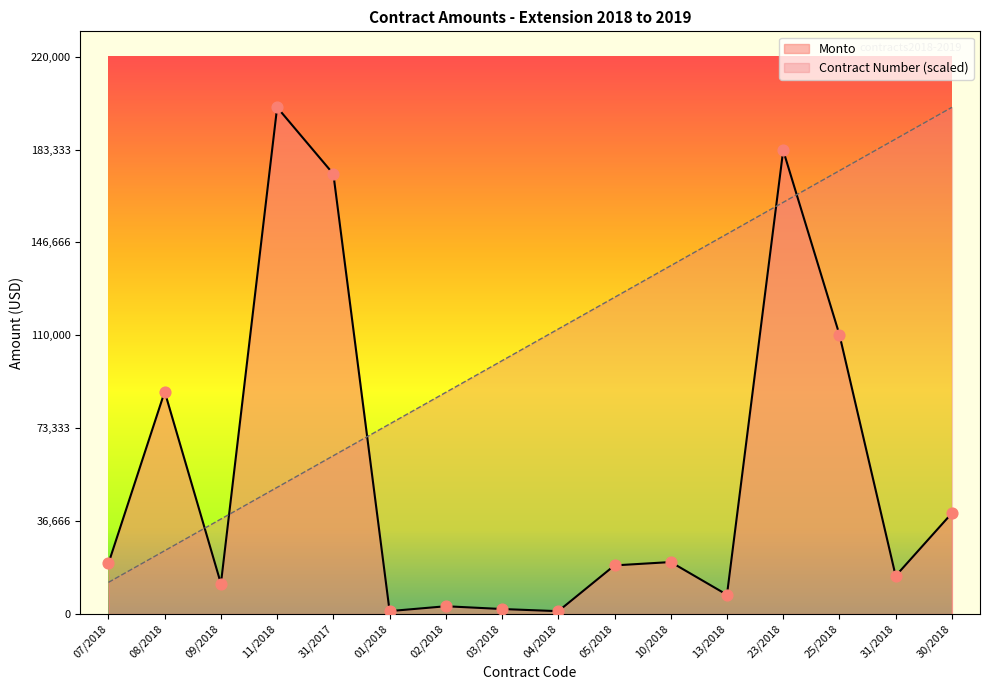

Which series has the widest spread of Y values?

Monto